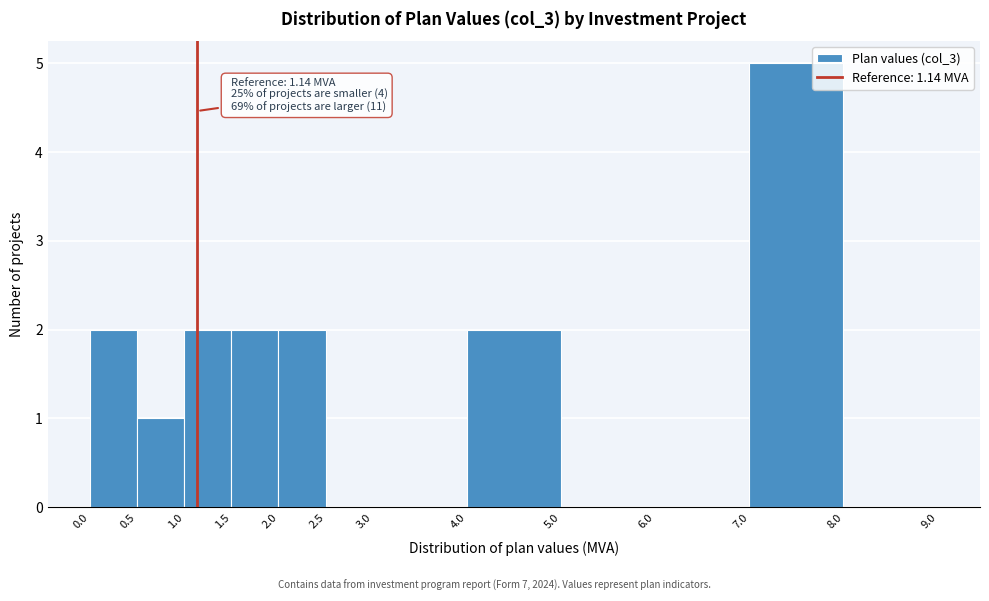

Over which range of the x-axis is the bar tallest?

7.0 to 8.0